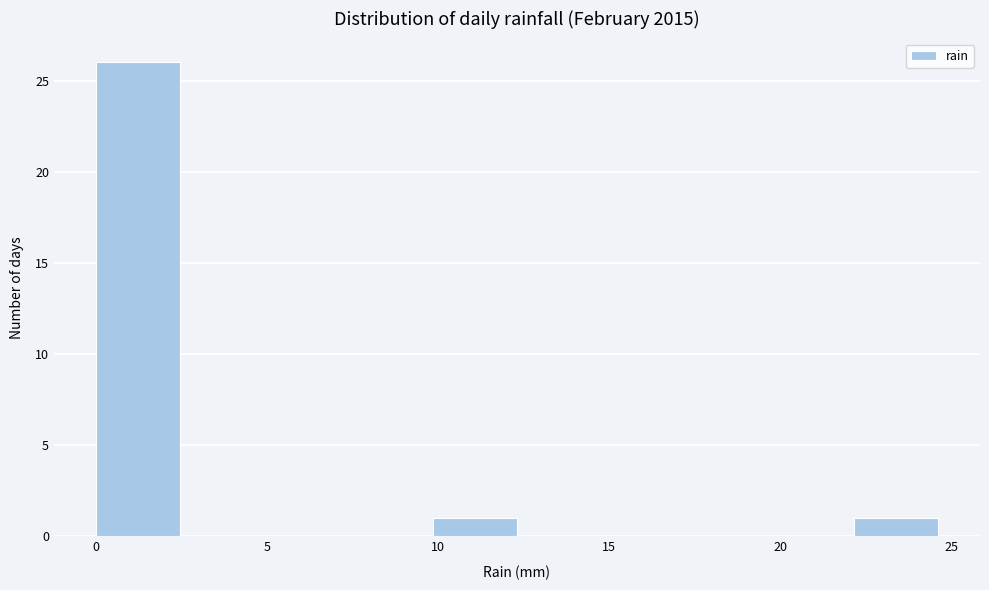

What is the height of the bar covering 22.0 to 24.5 on the x-axis? Neither the bar edges nor the heights are printed on the chart, so give them approximately, as read against the axes.

1